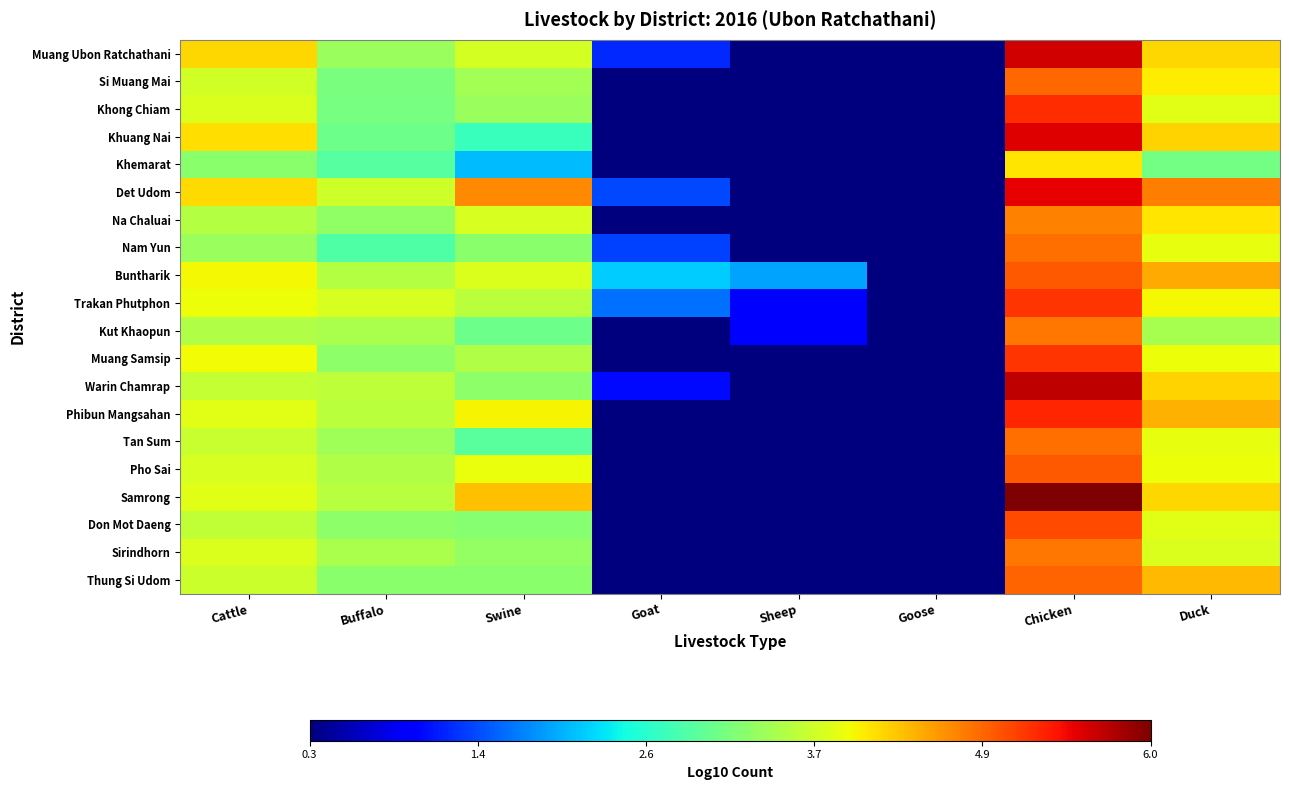

Reading left to right, transcribe all the data shown in this chart.

Muang Ubon Ratchathani: Cattle=4.2	Buffalo=3.4	Swine=3.8	Goat=1.3	Sheep=0.3	Goose=0.3	Chicken=5.6	Duck=4.2
Si Muang Mai: Cattle=3.8	Buffalo=3.2	Swine=3.4	Goat=0.3	Sheep=0.3	Goose=0.3	Chicken=4.9	Duck=4.1
Khong Chiam: Cattle=3.8	Buffalo=3.1	Swine=3.4	Goat=0.3	Sheep=0.3	Goose=0.3	Chicken=5.2	Duck=3.9
Khuang Nai: Cattle=4.2	Buffalo=3.1	Swine=2.7	Goat=0.3	Sheep=0.3	Goose=0.3	Chicken=5.5	Duck=4.2
Khemarat: Cattle=3.3	Buffalo=2.9	Swine=2.1	Goat=0.3	Sheep=0.3	Goose=0.3	Chicken=4.1	Duck=3.1
Det Udom: Cattle=4.2	Buffalo=3.7	Swine=4.7	Goat=1.4	Sheep=0.3	Goose=0.3	Chicken=5.5	Duck=4.7
Na Chaluai: Cattle=3.5	Buffalo=3.3	Swine=3.8	Goat=0.3	Sheep=0.3	Goose=0.3	Chicken=4.7	Duck=4.1
Nam Yun: Cattle=3.4	Buffalo=2.9	Swine=3.3	Goat=1.4	Sheep=0.3	Goose=0.3	Chicken=4.8	Duck=3.9
Buntharik: Cattle=4.0	Buffalo=3.6	Swine=3.8	Goat=2.2	Sheep=1.9	Goose=0.3	Chicken=5.0	Duck=4.5
Trakan Phutphon: Cattle=4.0	Buffalo=3.8	Swine=3.6	Goat=1.7	Sheep=1.0	Goose=0.3	Chicken=5.2	Duck=4.0
Kut Khaopun: Cattle=3.5	Buffalo=3.5	Swine=3.1	Goat=0.3	Sheep=1.0	Goose=0.3	Chicken=4.8	Duck=3.5
Muang Samsip: Cattle=4.0	Buffalo=3.3	Swine=3.5	Goat=0.3	Sheep=0.3	Goose=0.3	Chicken=5.2	Duck=4.0
Warin Chamrap: Cattle=3.7	Buffalo=3.6	Swine=3.3	Goat=1.1	Sheep=0.3	Goose=0.3	Chicken=5.7	Duck=4.2
Phibun Mangsahan: Cattle=3.9	Buffalo=3.6	Swine=4.0	Goat=0.3	Sheep=0.3	Goose=0.3	Chicken=5.3	Duck=4.4
Tan Sum: Cattle=3.7	Buffalo=3.4	Swine=2.9	Goat=0.3	Sheep=0.3	Goose=0.3	Chicken=4.8	Duck=3.9
Pho Sai: Cattle=3.8	Buffalo=3.5	Swine=3.9	Goat=0.3	Sheep=0.3	Goose=0.3	Chicken=5.0	Duck=4.0
Samrong: Cattle=3.9	Buffalo=3.6	Swine=4.3	Goat=0.3	Sheep=0.3	Goose=0.3	Chicken=6.0	Duck=4.2
Don Mot Daeng: Cattle=3.6	Buffalo=3.3	Swine=3.2	Goat=0.3	Sheep=0.3	Goose=0.3	Chicken=5.0	Duck=3.9
Sirindhorn: Cattle=3.8	Buffalo=3.5	Swine=3.3	Goat=0.3	Sheep=0.3	Goose=0.3	Chicken=4.8	Duck=3.8
Thung Si Udom: Cattle=3.7	Buffalo=3.3	Swine=3.3	Goat=0.3	Sheep=0.3	Goose=0.3	Chicken=4.9	Duck=4.4